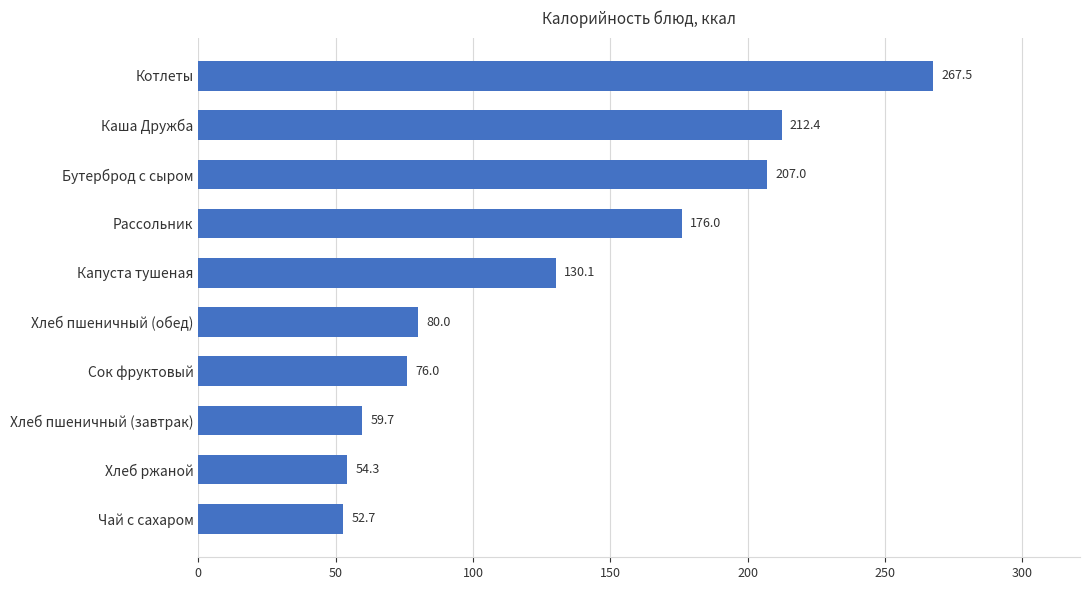

What is the difference between the maximum and second lowest values?

213.2